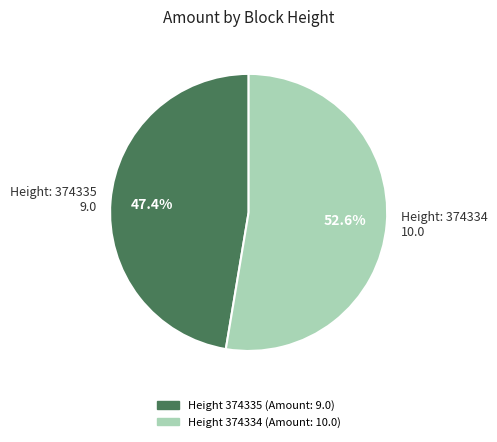

Approximately how many times larger is the value at Height: 374335 9.0 compared to Height: 374334 10.0?

0.9